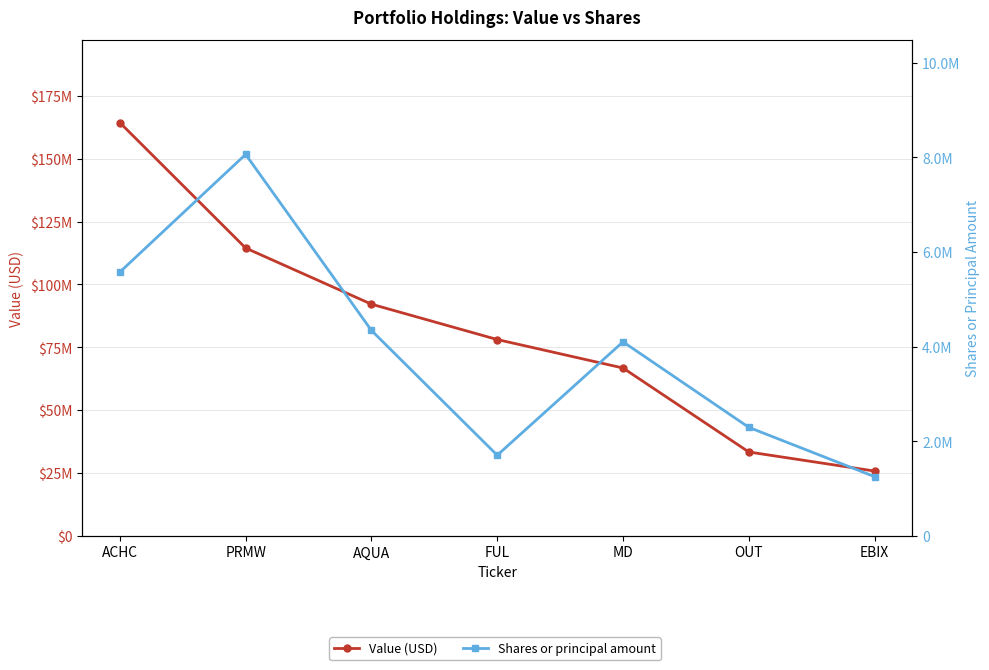

What is the difference between the Shares or principal amount values at FUL and OUT?

588837